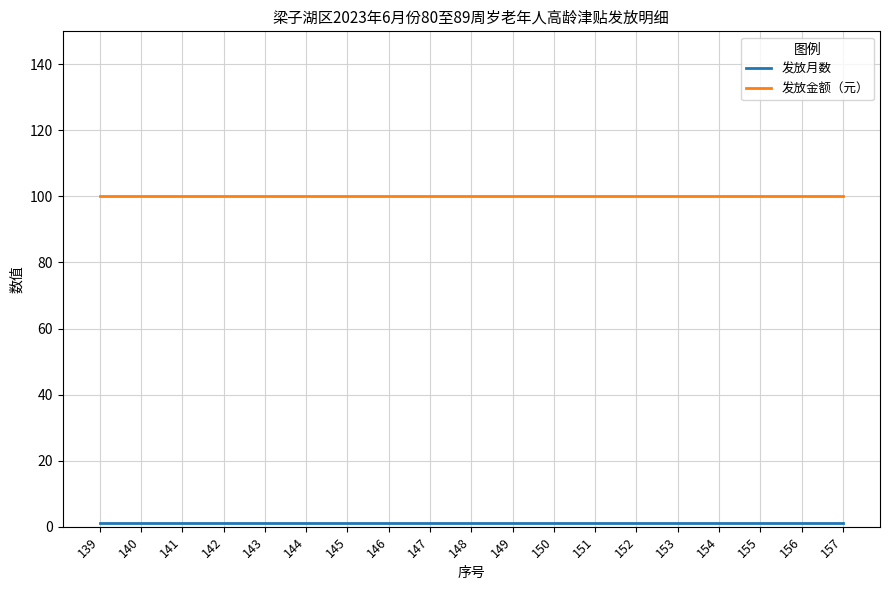

What is the minimum value for 发放金额（元）?

100